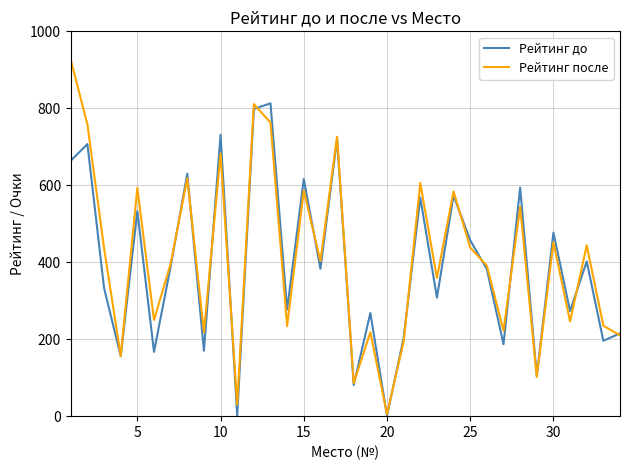

Which series has the widest spread of values?

Рейтинг после